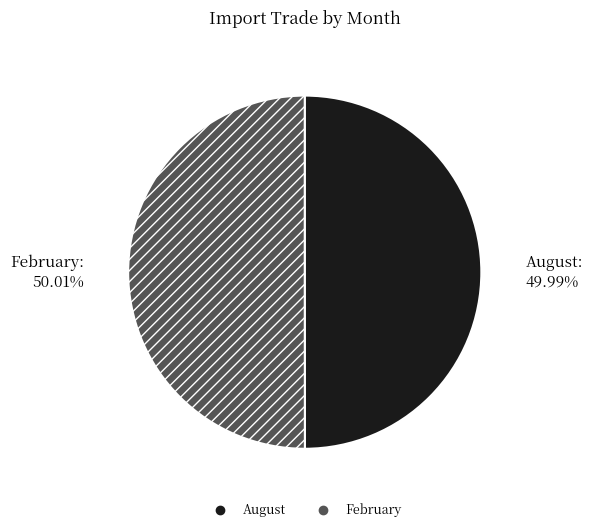

Does any single category account for the majority?

Yes